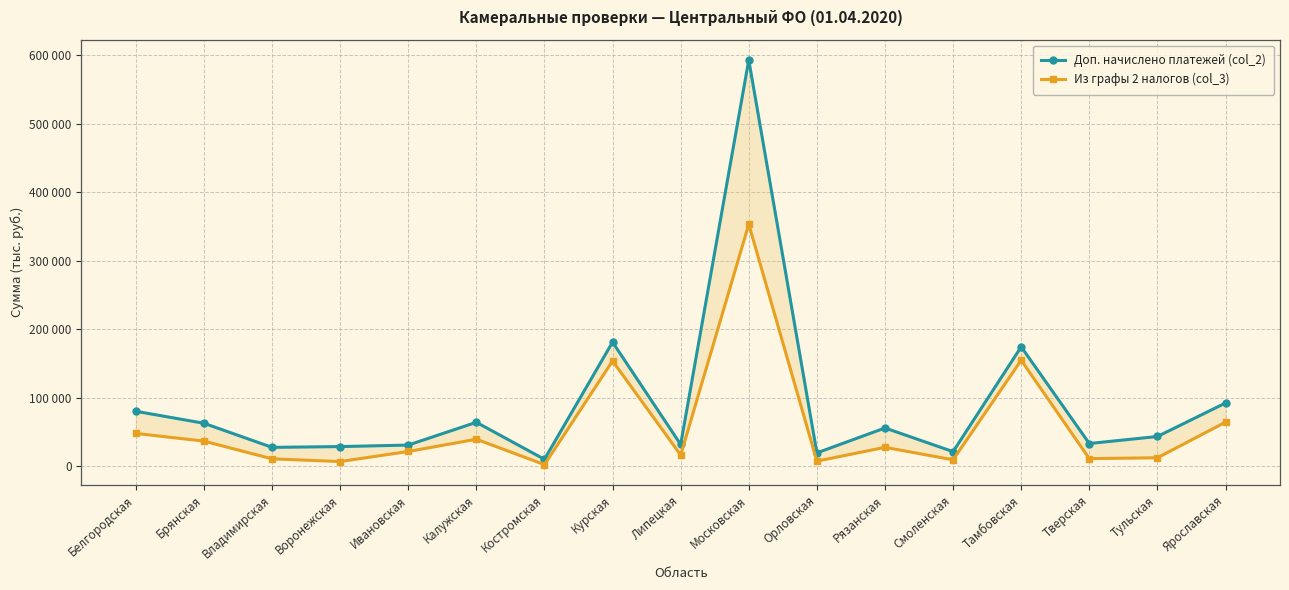

Rank the series by their maximum value, from highest to lowest.

Доп. начислено платежей (col_2), Из графы 2 налогов (col_3)